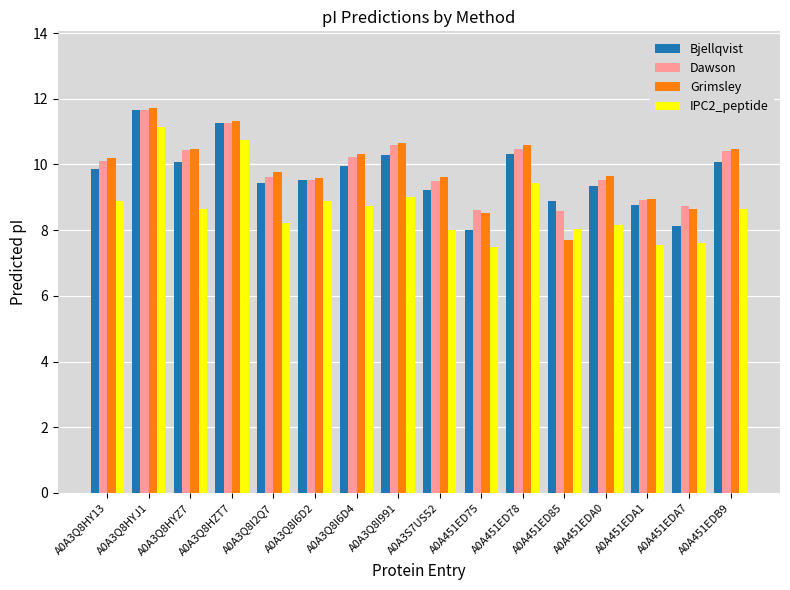

What is the sum of the Dawson values at A0A3Q8HZT7 and A0A3Q8I991?

21.8